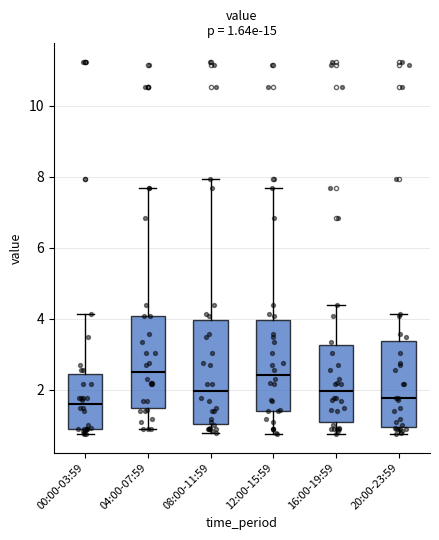

Comparing the boxes themselves (not the whiskers), which one is the tallest?

08:00-11:59